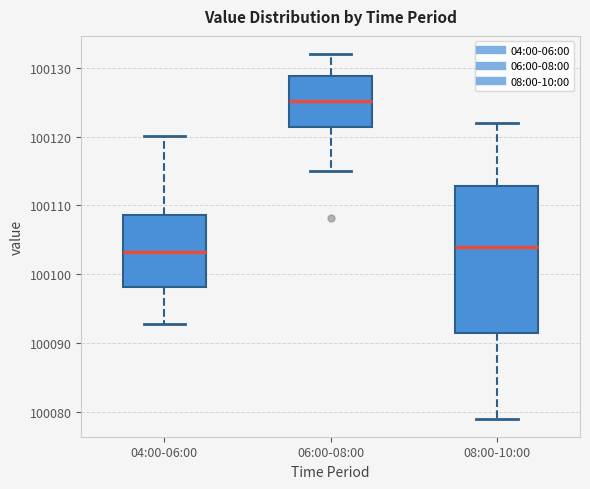

Reading left to right, read every box against the y-axis: the position of its median line, the range the box covers, and the ends of its whiskers. The values are not printed on the chart, so give them approximately, as read against the axis.

04:00-06:00: median 100103, box 100098 to 100109, whiskers 100093 to 100120
06:00-08:00: median 100125, box 100121 to 100129, whiskers 100115 to 100132
08:00-10:00: median 100104, box 100092 to 100113, whiskers 100079 to 100122